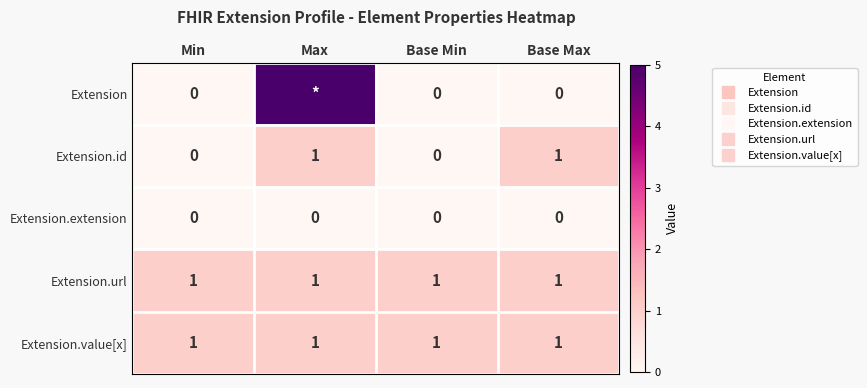

How many Extension.id values are between 0 and 1?

4